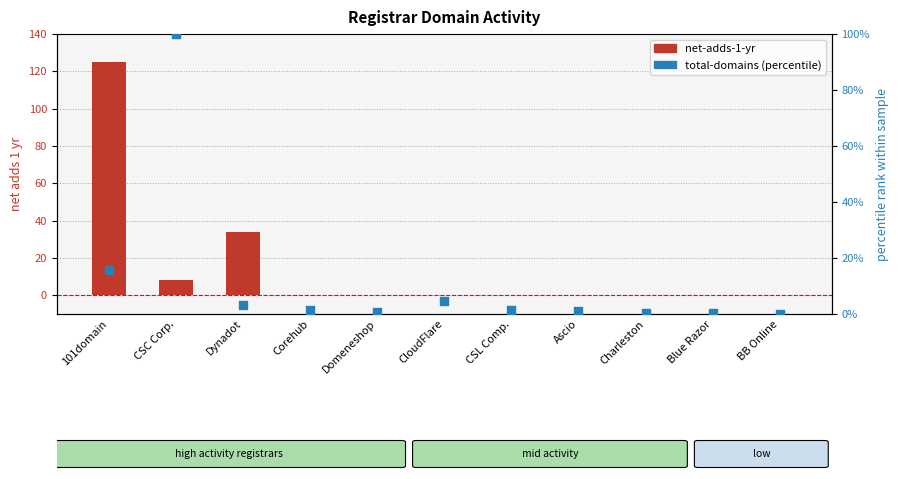

Which series contains the lowest Y value?

net-adds-1-yr